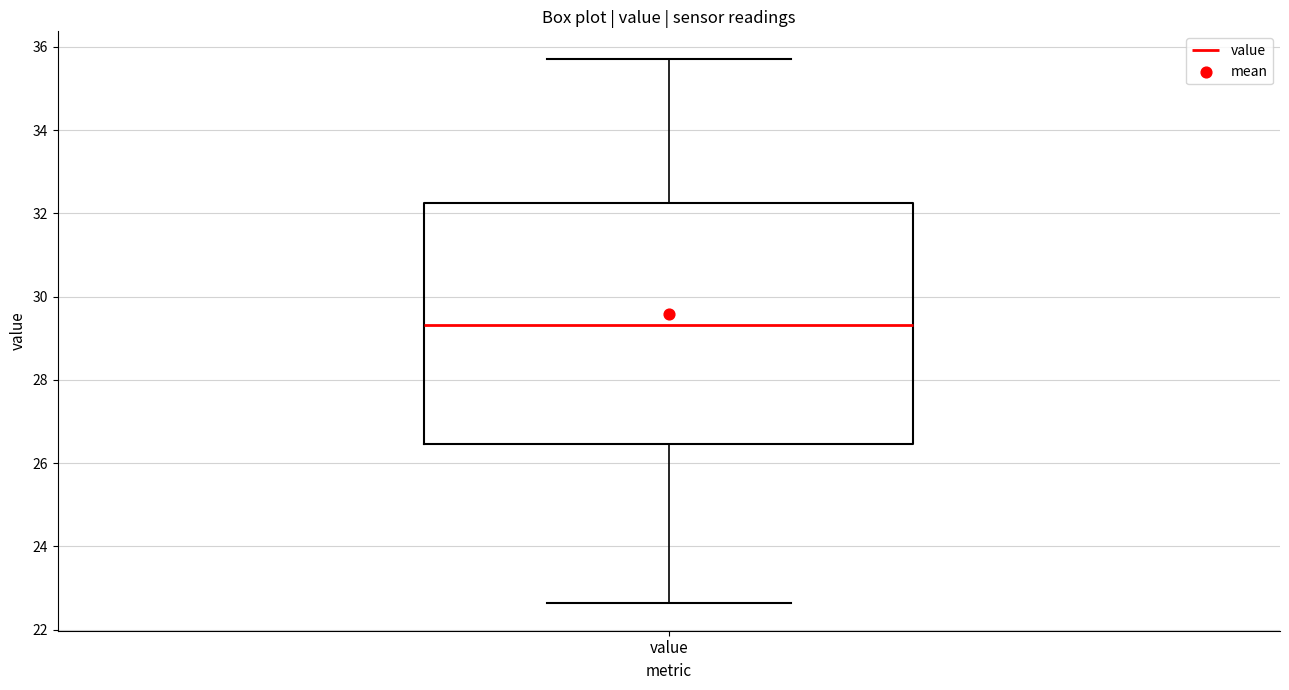

Transcribe this box plot: give where the median line is, the range the box spans, and where the two whiskers end, as read against the y-axis. The values are not printed on the chart, so give them approximately, as read against the axis.

median 29.4, box 26.4 to 32.2, whiskers 22.6 to 35.8